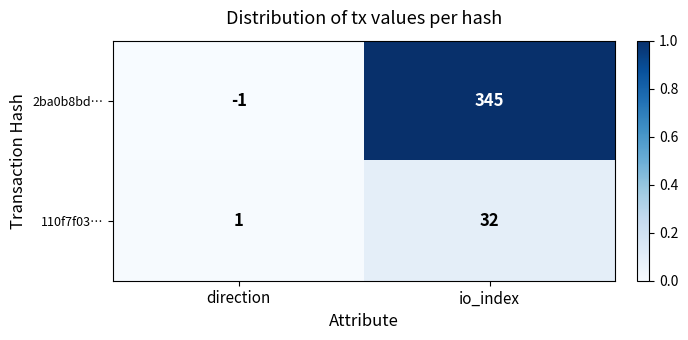

What is the difference between the 110f7f03… values at io_index and direction?

31